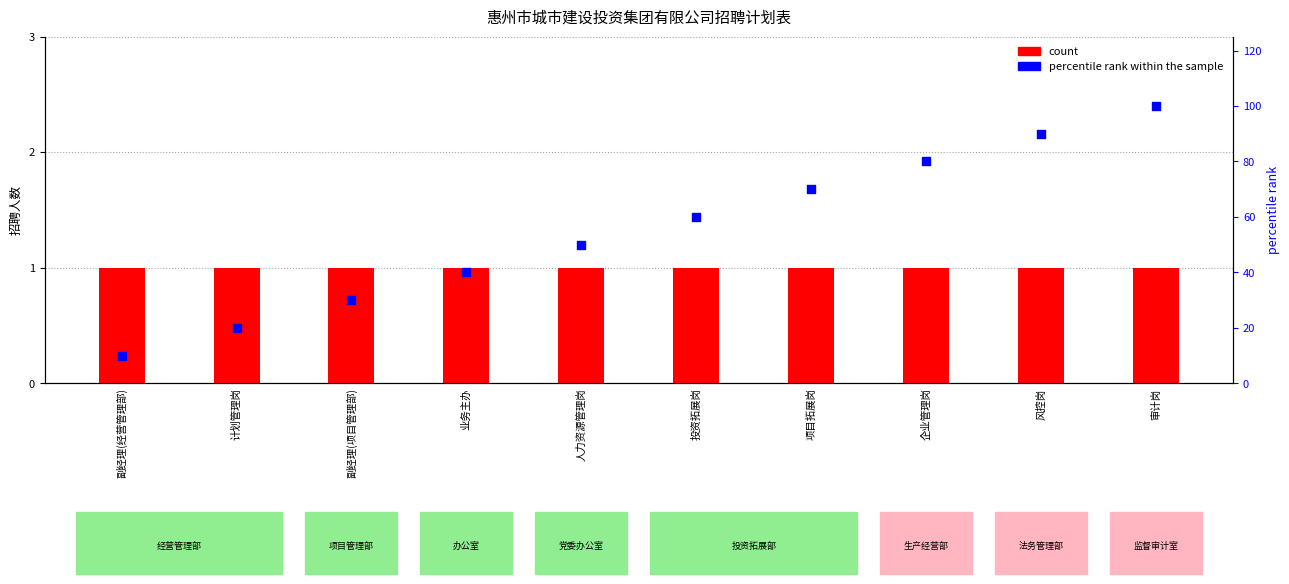

What is the total value across all series at 项目拓展岗?

71